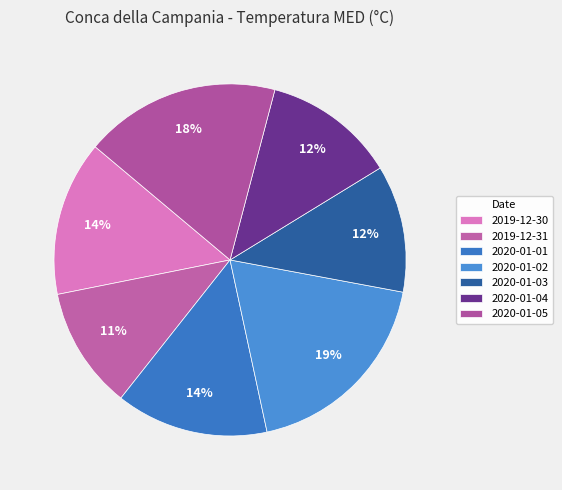

To the nearest percent, what is the combined percentage of 2020-01-04 and 2020-01-05?

30%